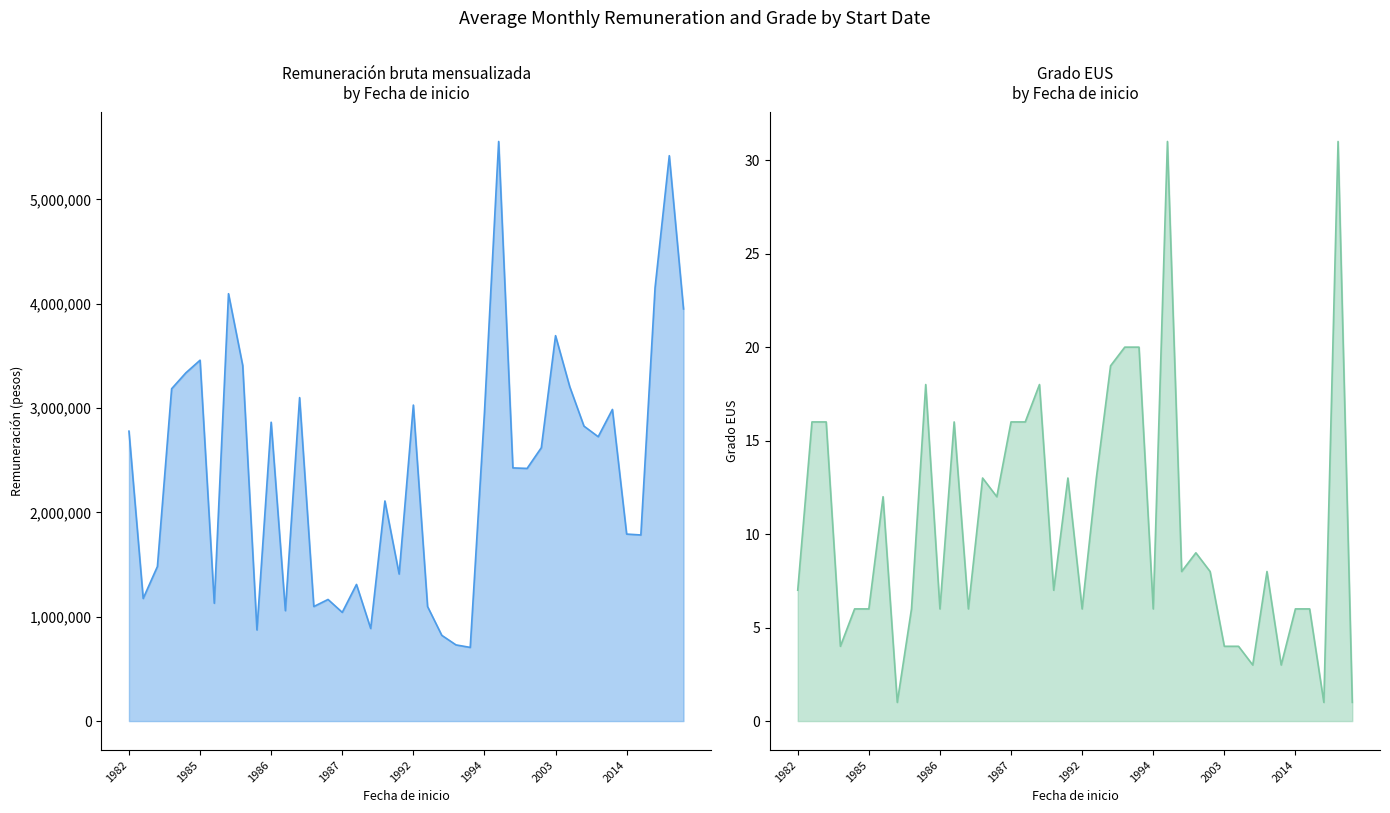

The Grado EUS series shows 8 at 33. True or false?

True